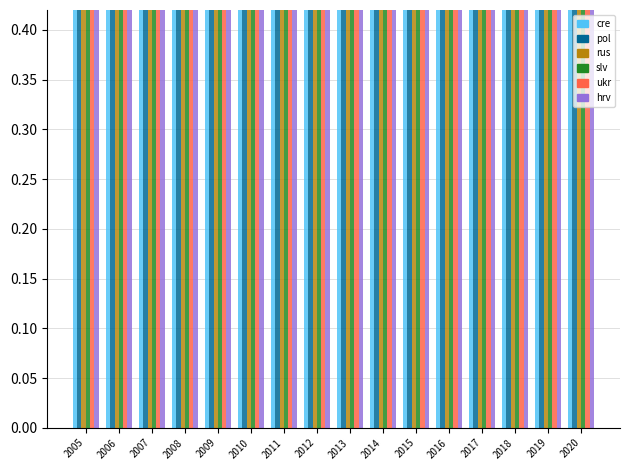

How many bars are there in each group?

6